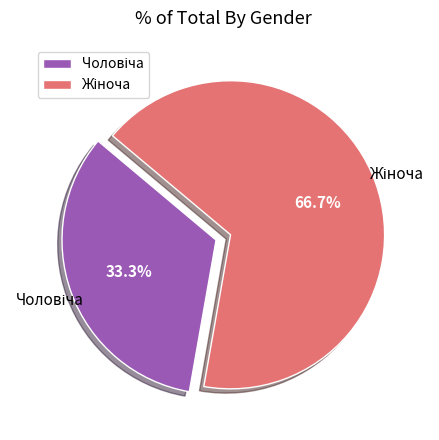

Does any single category account for the majority?

Yes